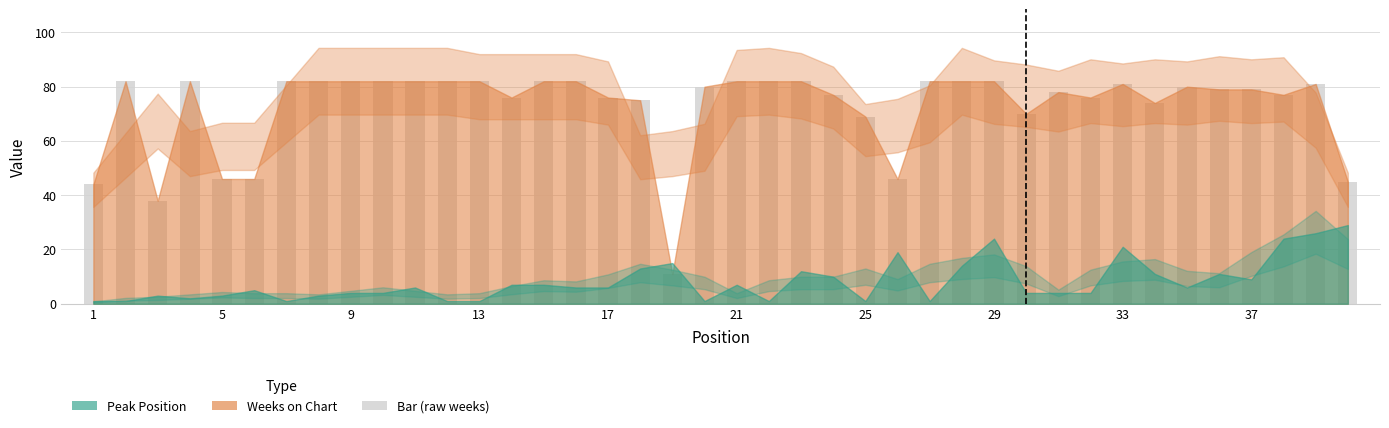

What is the sum of the Weeks on Chart values at 19 and 22?

93